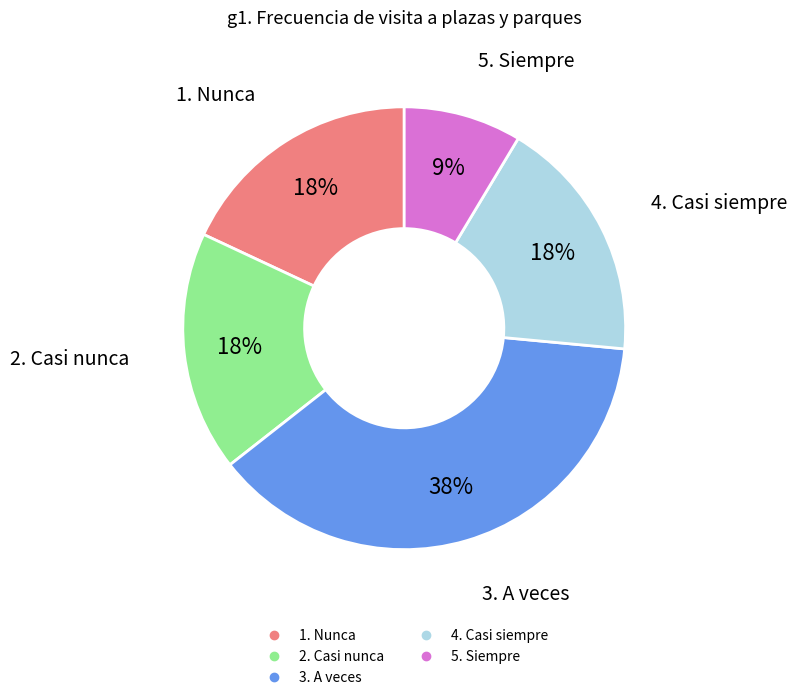

Which category has the biggest portion of the pie?

3. A veces